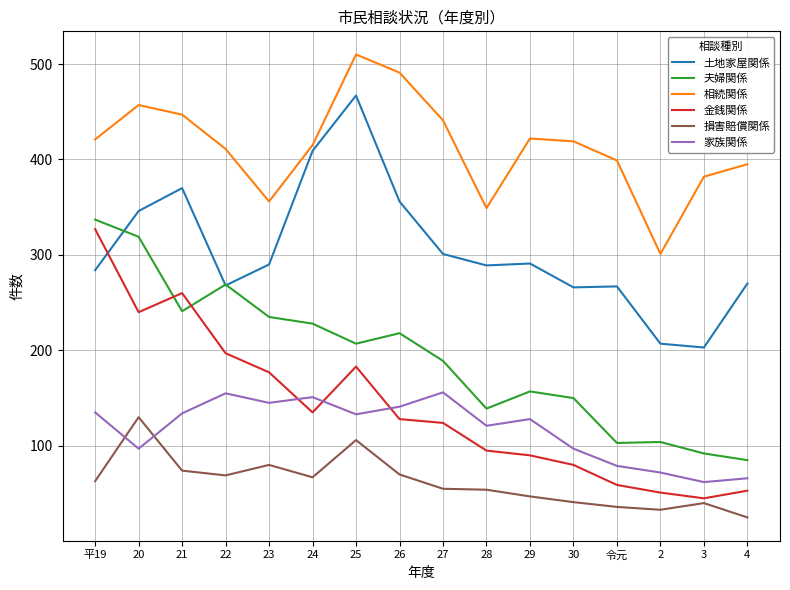

The value of 相続関係 at 4 is 395. True or false?

True